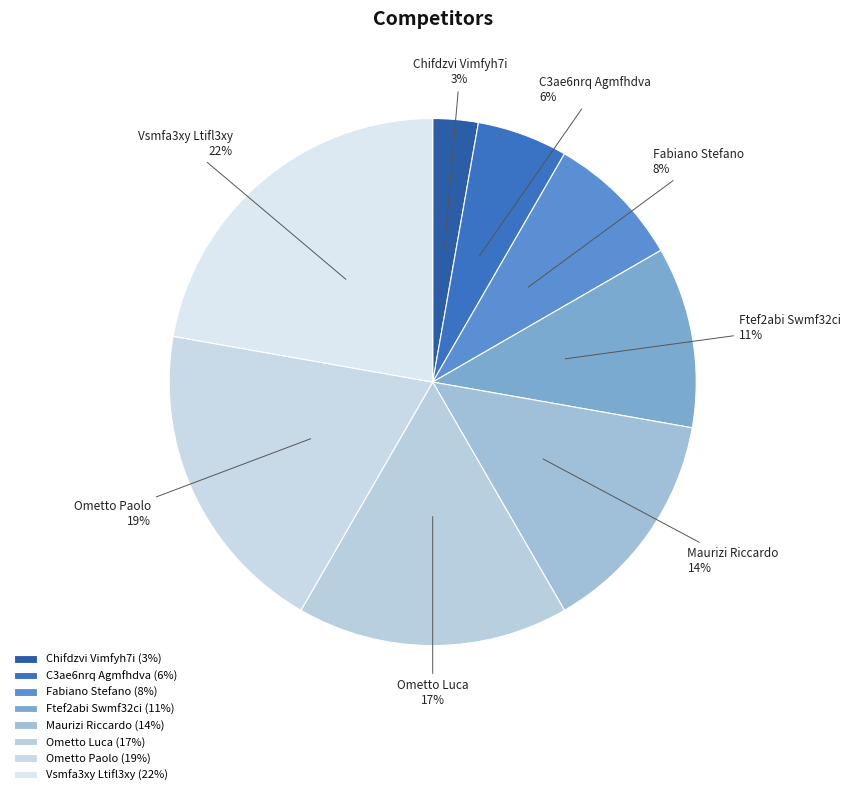

The Ometto Paolo slice represents 19% of the pie. True or false?

True